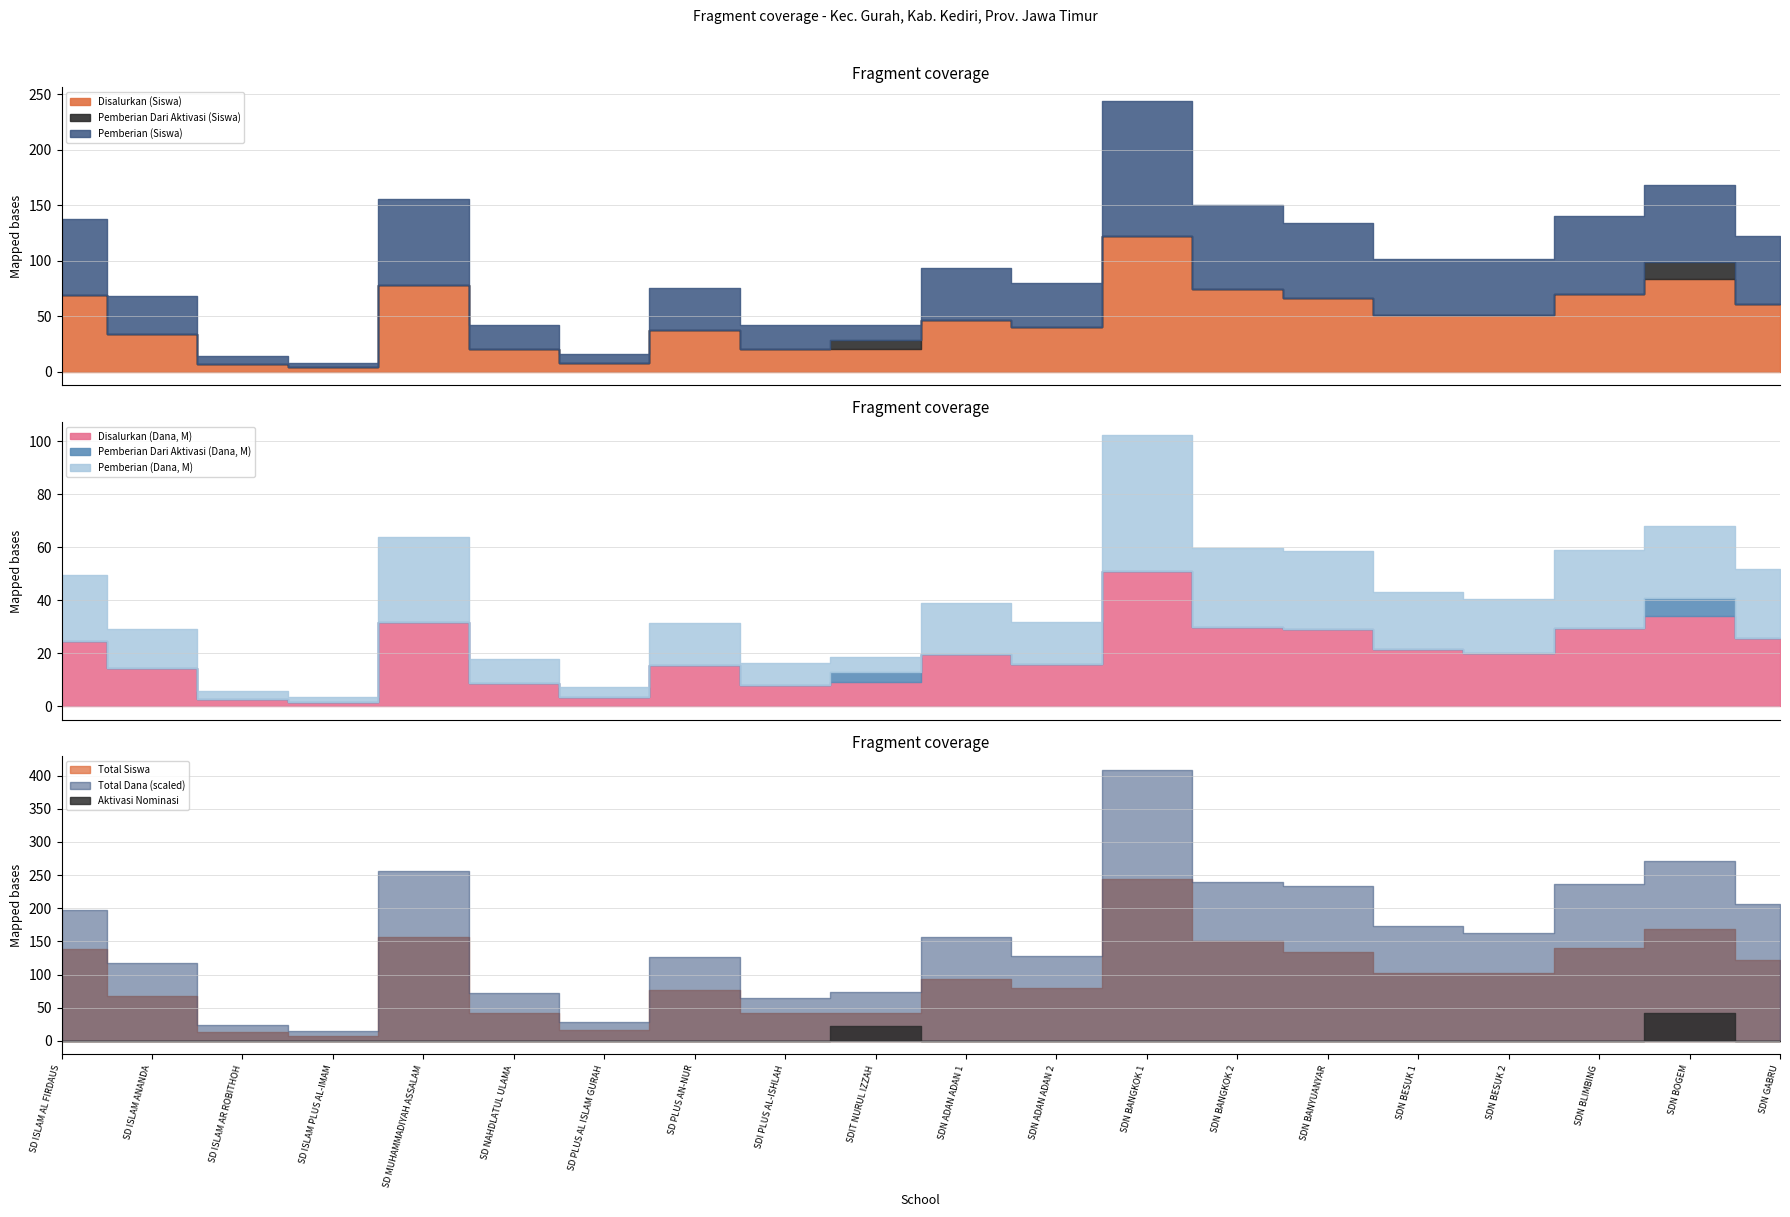

At which category does the chart reach its minimum across all series?

SD ISLAM AL FIRDAUS